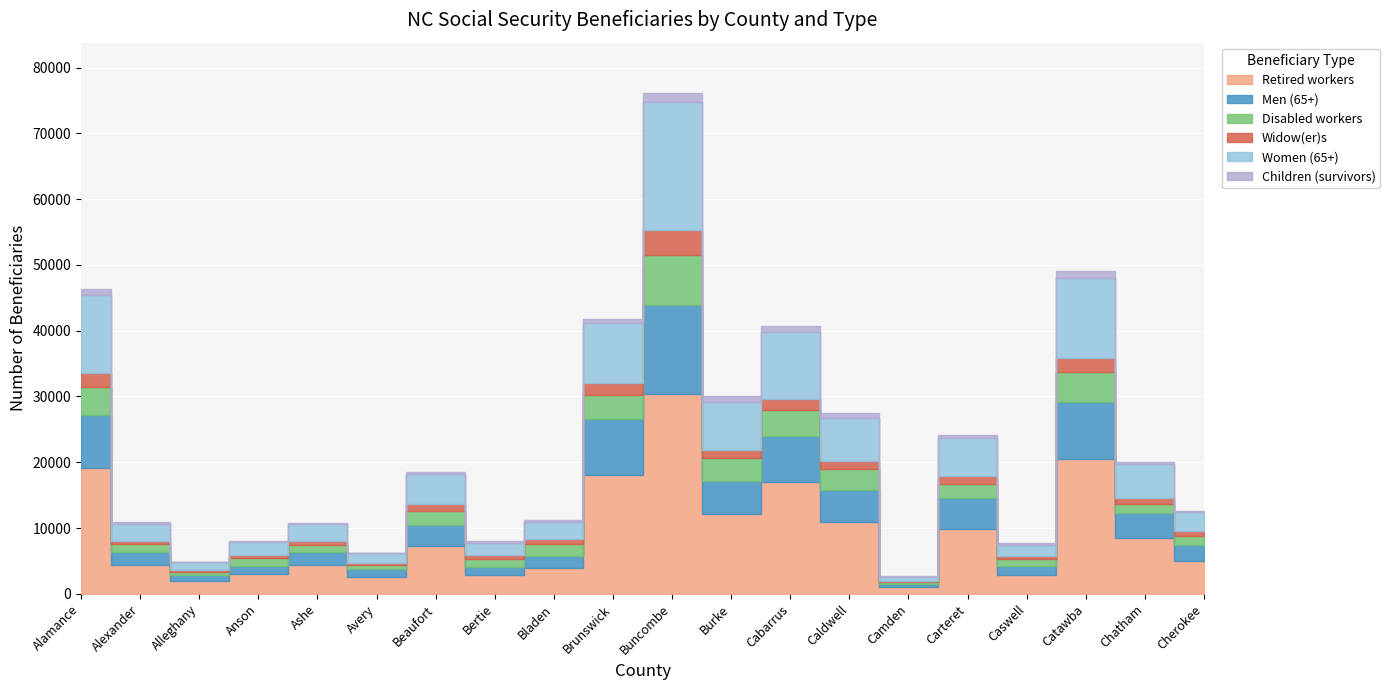

What is the label of the 11th point from the right?

Brunswick